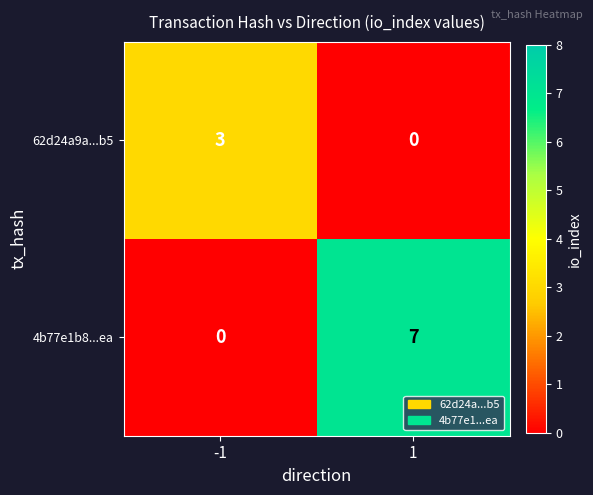

Rank the series by their average value, from lowest to highest.

62d24a9a...b5, 4b77e1b8...ea